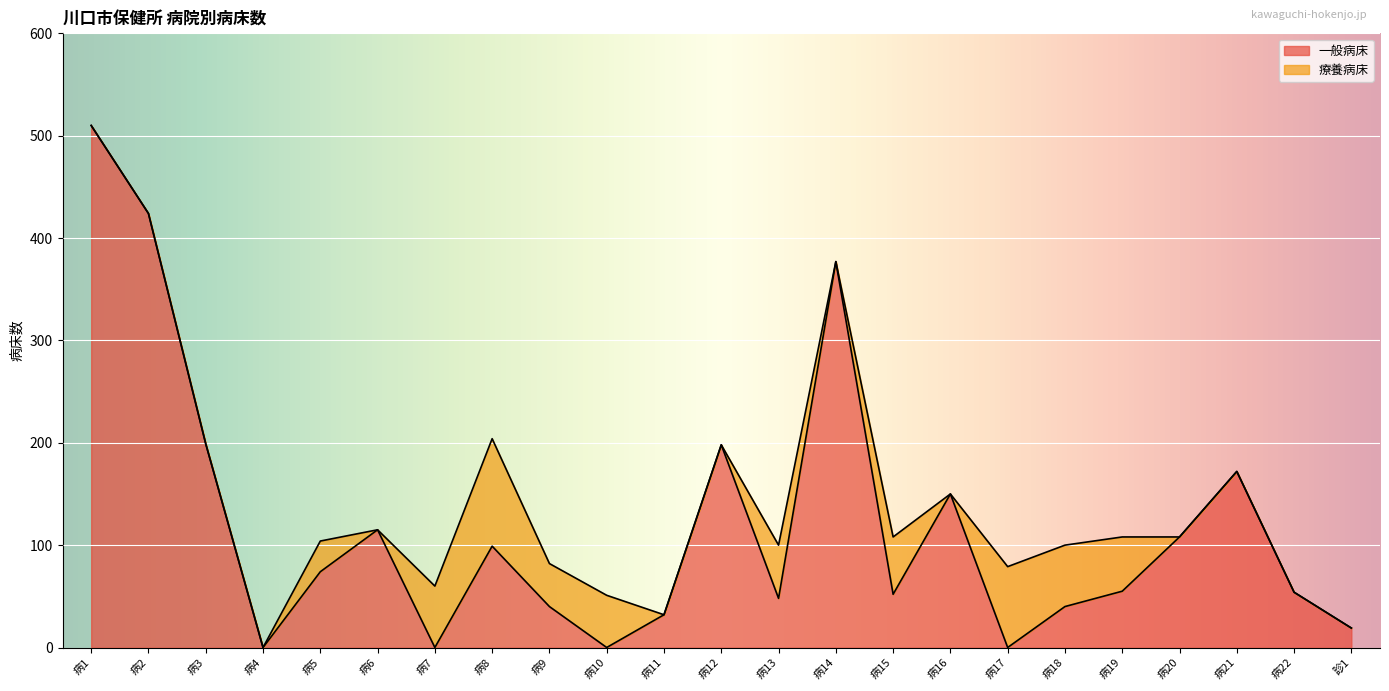

At which label does the data first exceed 55?

病1